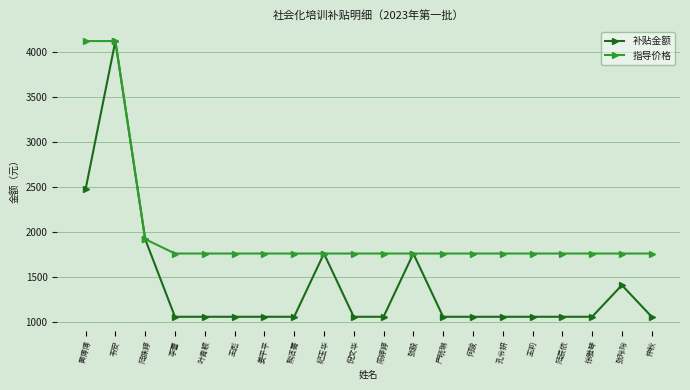

Is it true that 指导价格 equals 2247 at 黄博博?

False